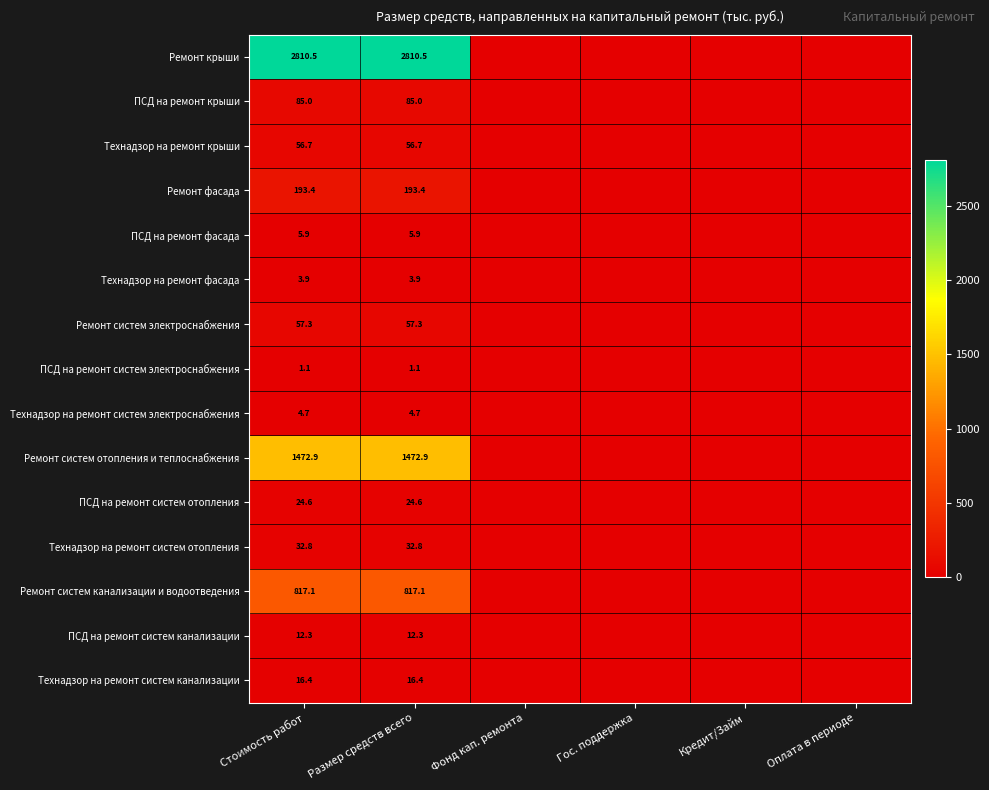

Is it true that ПСД на ремонт систем отопления equals 39.0 at Стоимость работ?

False